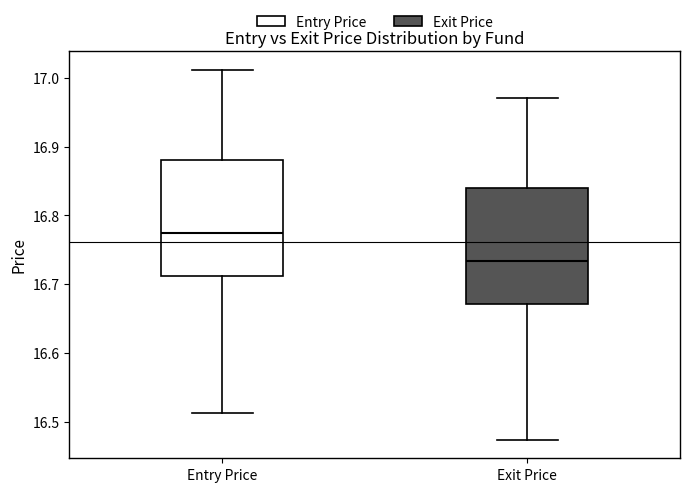

Which box has the lowest median line?

Exit Price